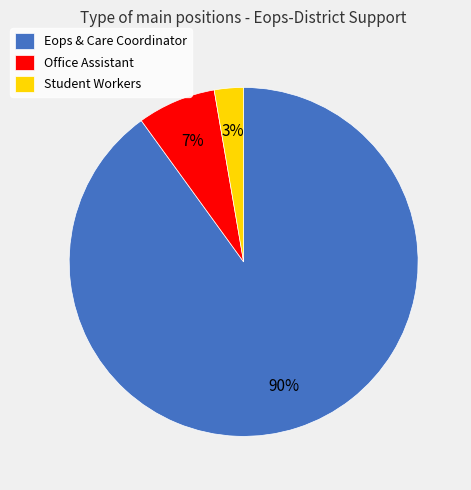

Is it true that Office Assistant is 1% of the pie?

False